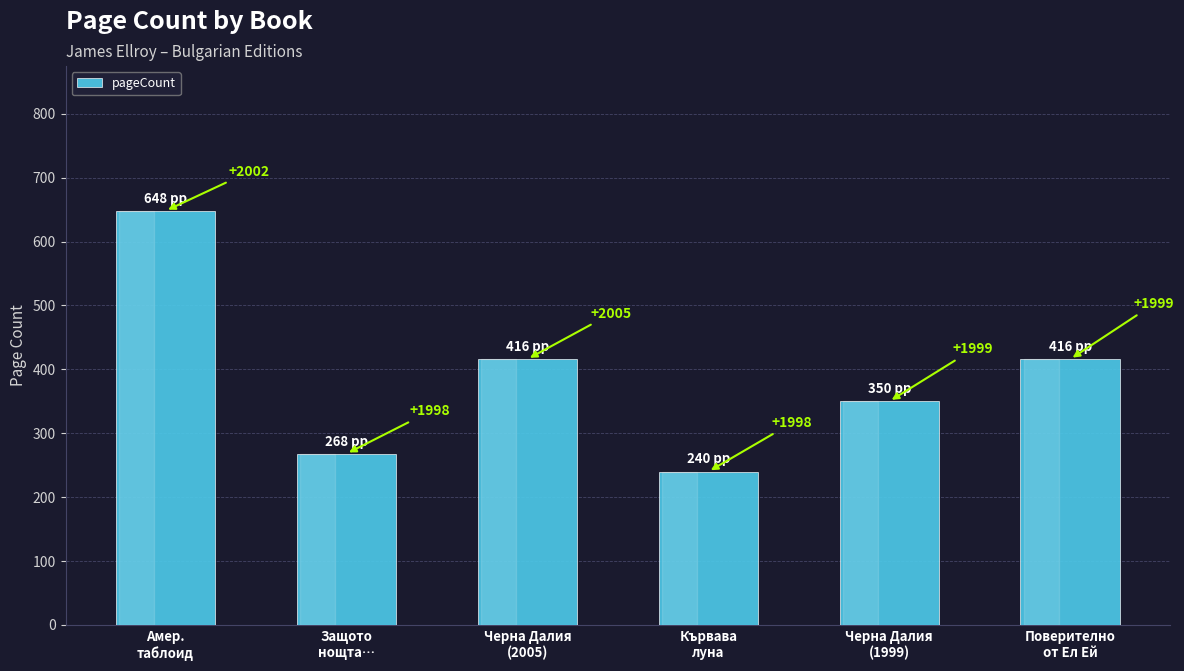

The value at Кървава
луна is 138. True or false?

False